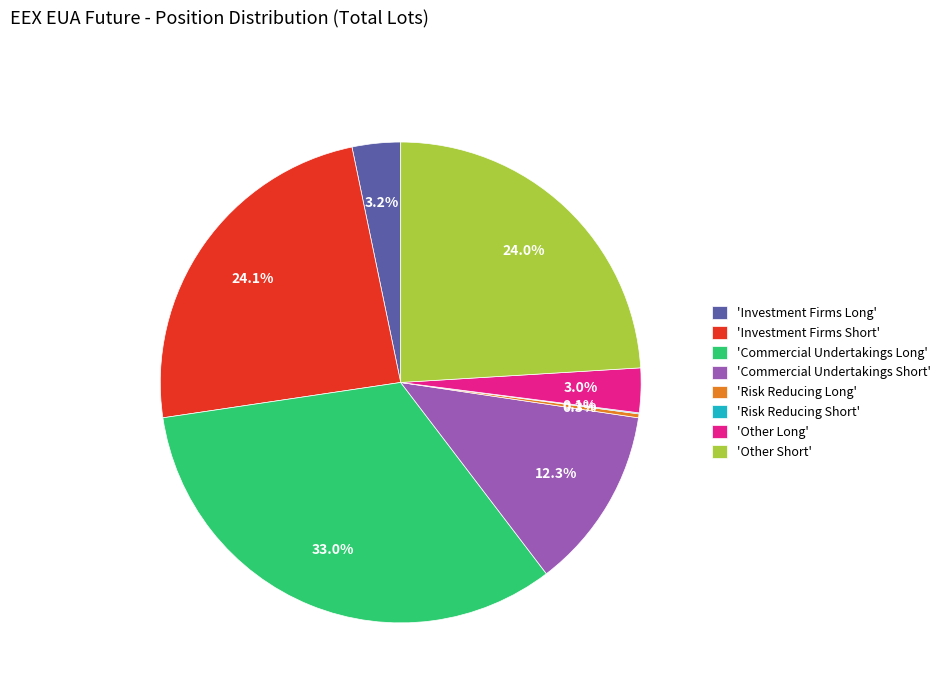

Which category has the biggest portion of the pie?

'Commercial Undertakings Long'